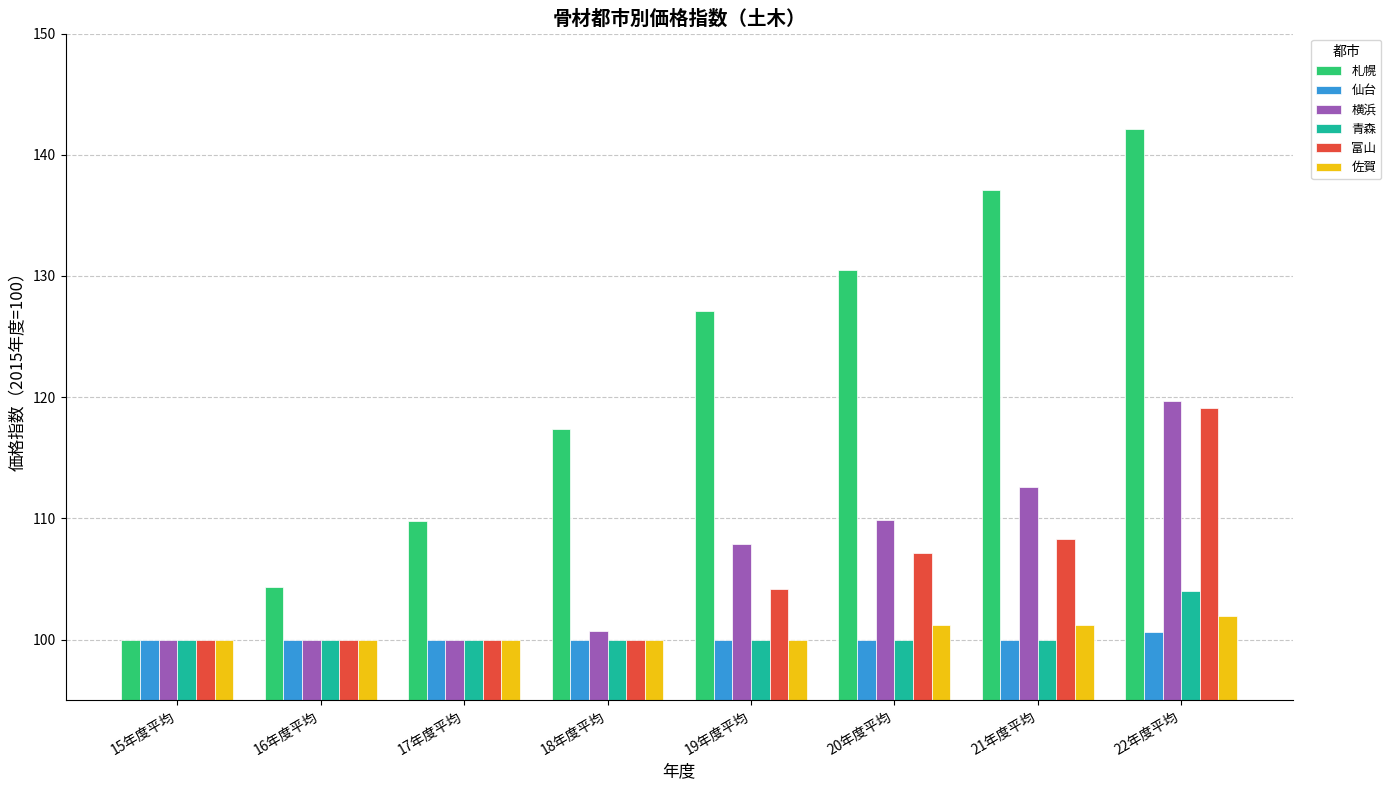

Reading left to right, transcribe all the data shown in this chart.

札幌: 100.0	104.3	109.8	117.4	127.1	130.5	137.1	142.1
仙台: 100.0	100.0	100.0	100.0	100.0	100.0	100.0	100.6
横浜: 100.0	100.0	100.0	100.7	107.9	109.9	112.6	119.7
青森: 100.0	100.0	100.0	100.0	100.0	100.0	100.0	104.0
富山: 100.0	100.0	100.0	100.0	104.2	107.1	108.3	119.1
佐賀: 100.0	100.0	100.0	100.0	100.0	101.2	101.2	101.9